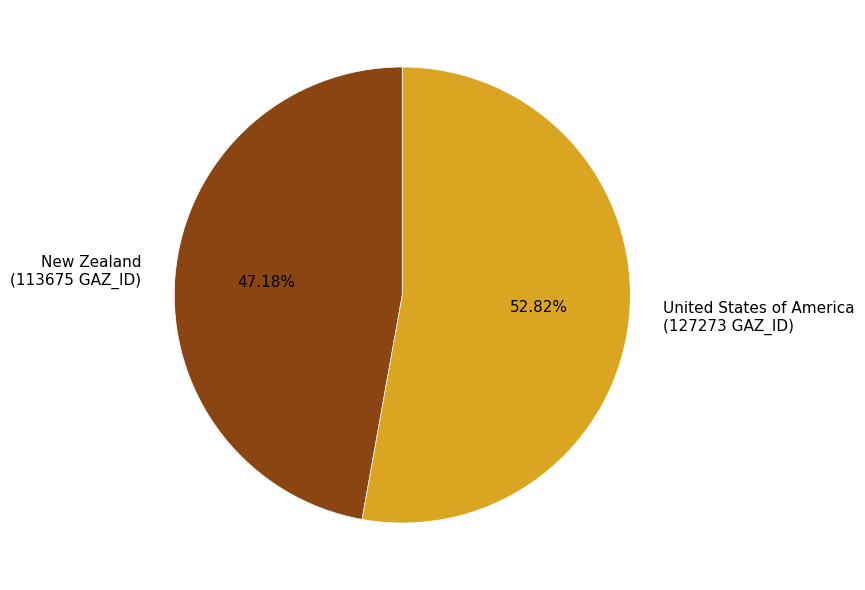

How many segments does this pie chart have?

2